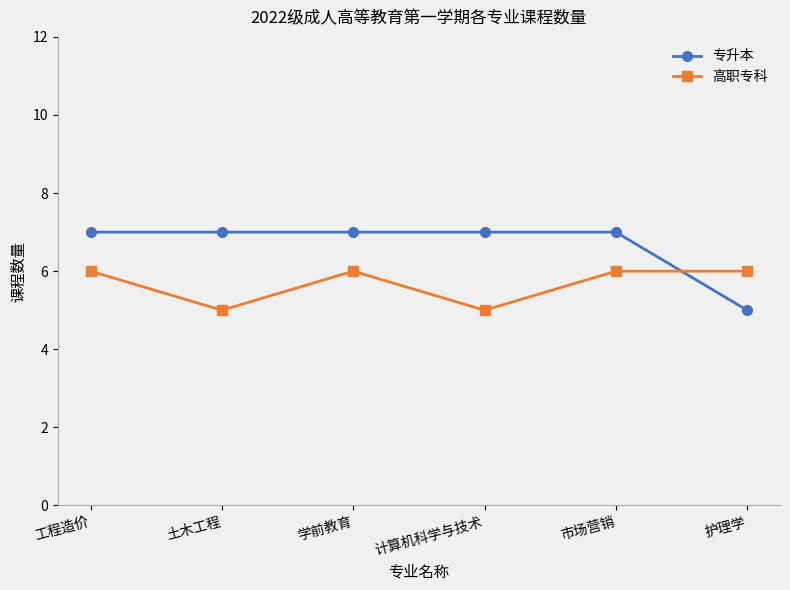

What are all the series names shown in the legend?

专升本, 高职专科